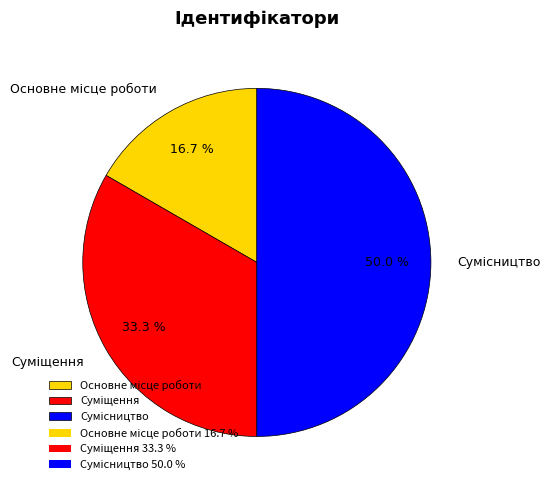

How many segments does this pie chart have?

3